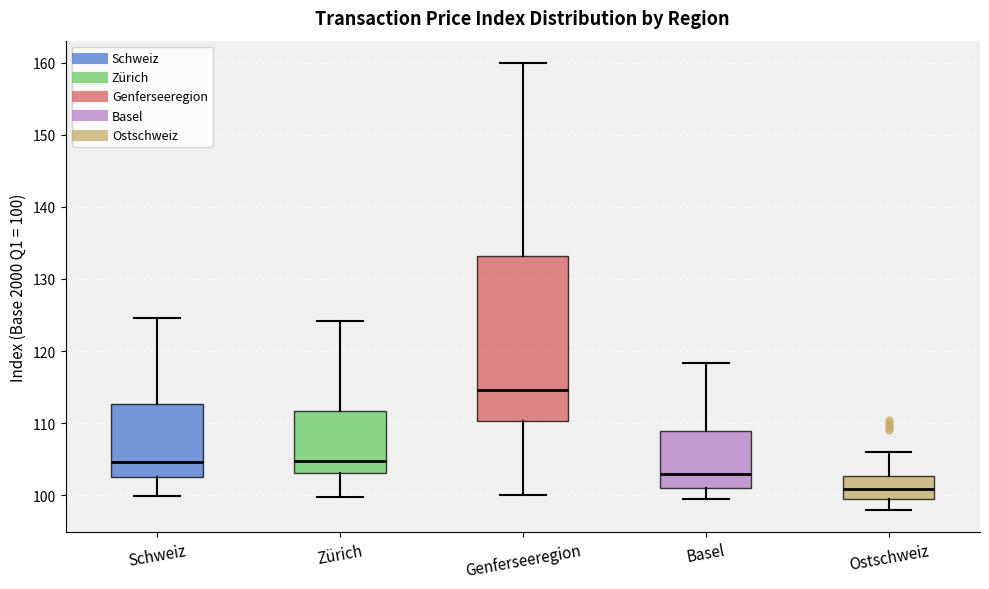

Reading left to right, transcribe this box plot: for each box, give where its median line is, the range the box spans, and where its two whiskers end, as read against the y-axis. The values are not printed on the chart, so give them approximately, as read against the axis.

Schweiz: median 105, box 102 to 113, whiskers 100 to 125
Zürich: median 105, box 103 to 112, whiskers 100 to 124
Genferseeregion: median 115, box 110 to 133, whiskers 100 to 160
Basel: median 103, box 101 to 109, whiskers 99 to 118
Ostschweiz: median 101, box 99 to 103, whiskers 98 to 106